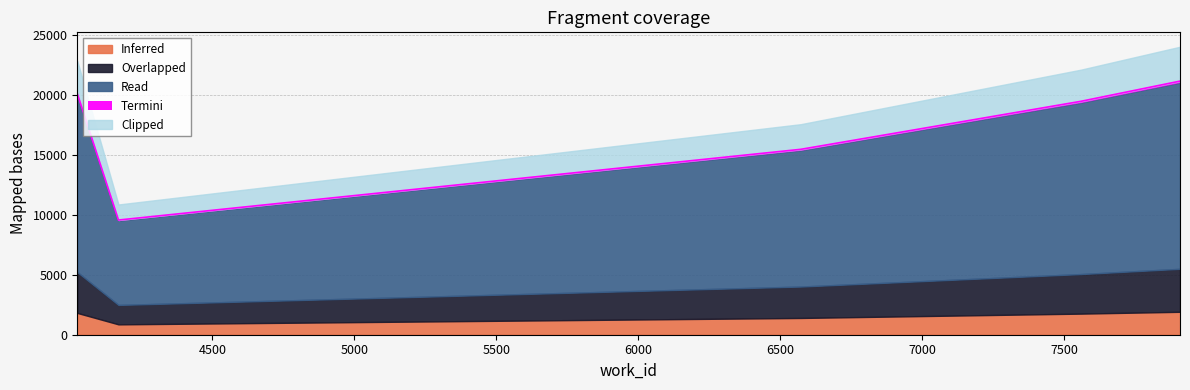

Is it true that the value at 7907 is 23893?

True